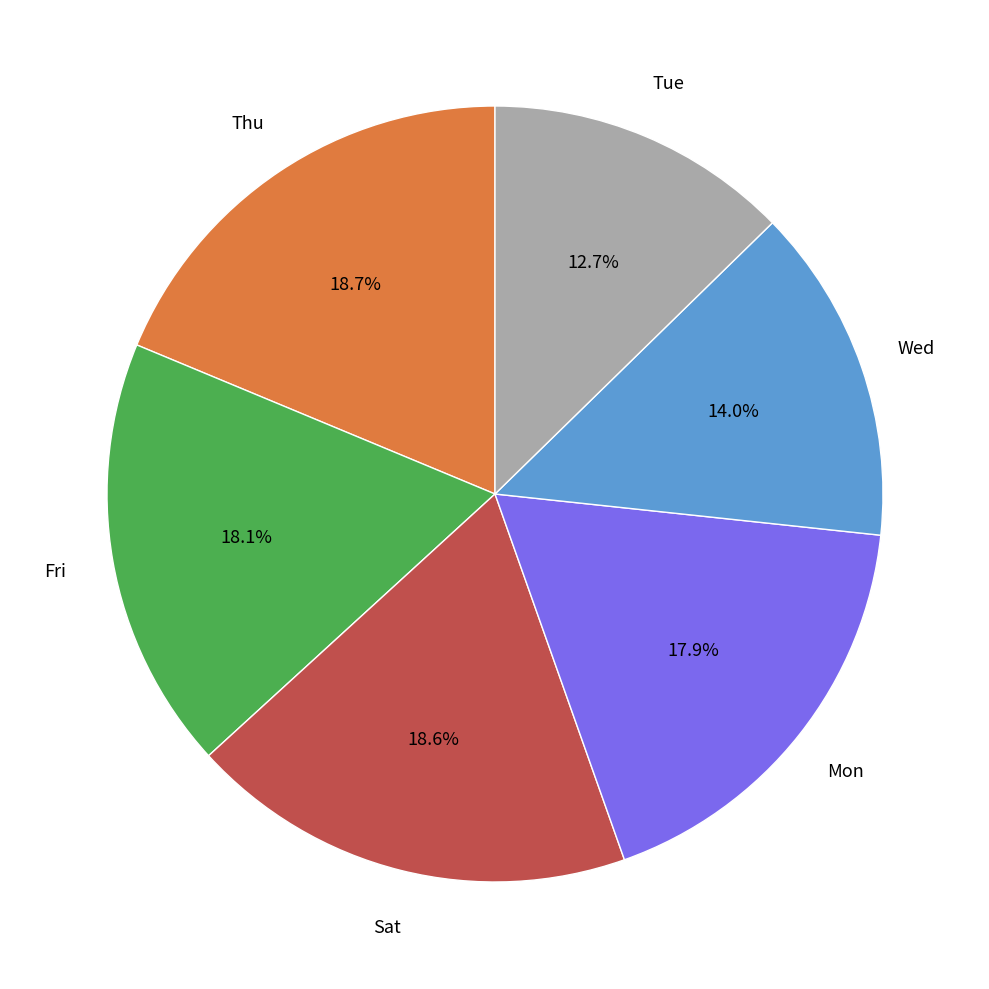

Is there a majority slice in this chart?

No